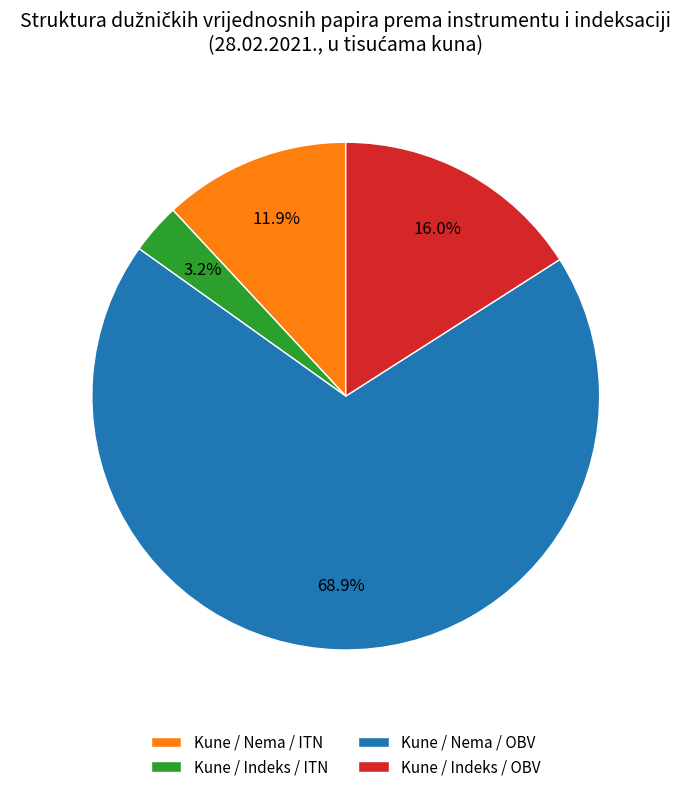

How many slices are in this pie chart?

4